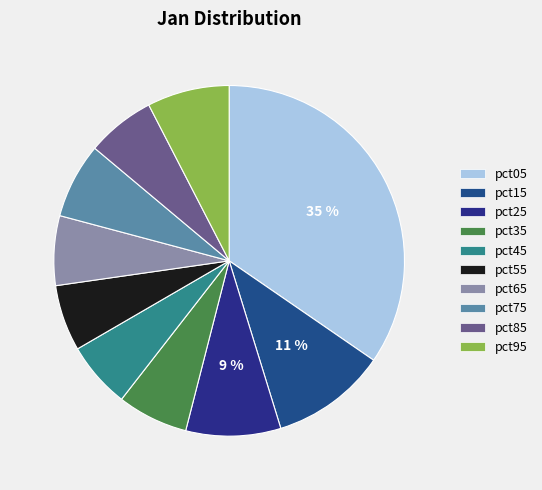

To the nearest percent, what portion does pct45 represent?

6%